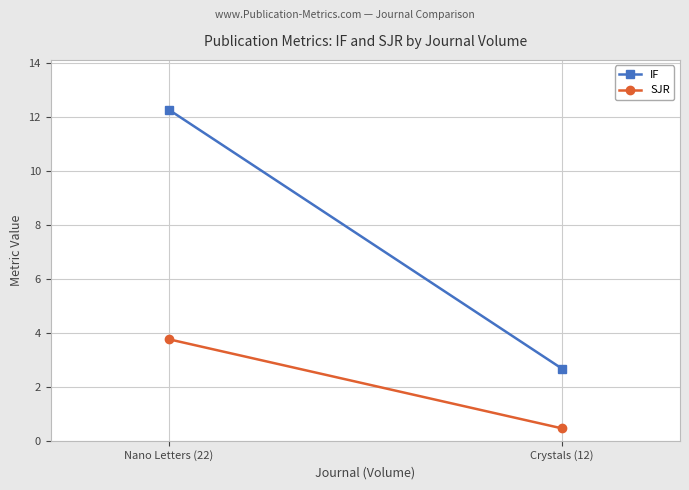

Which category has the highest value in the SJR series?

Nano Letters (22)